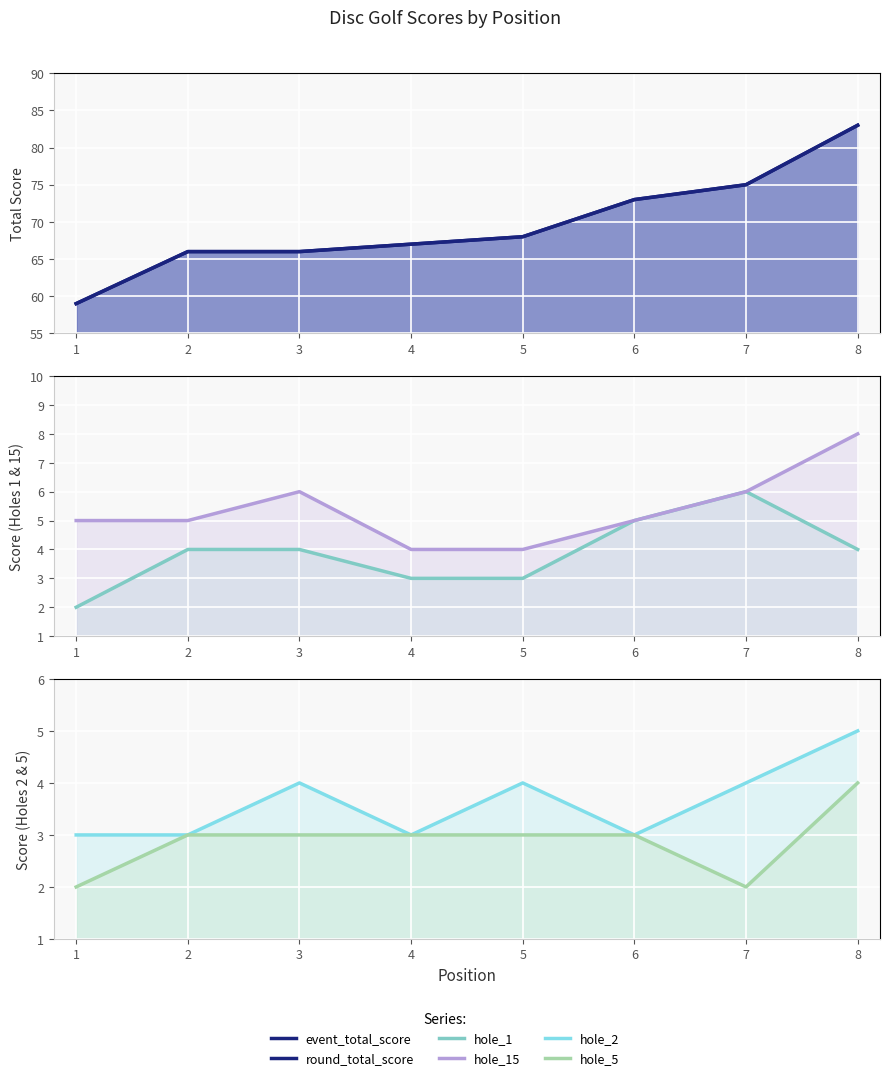

Does the chart display data point markers on the line(s)?

No